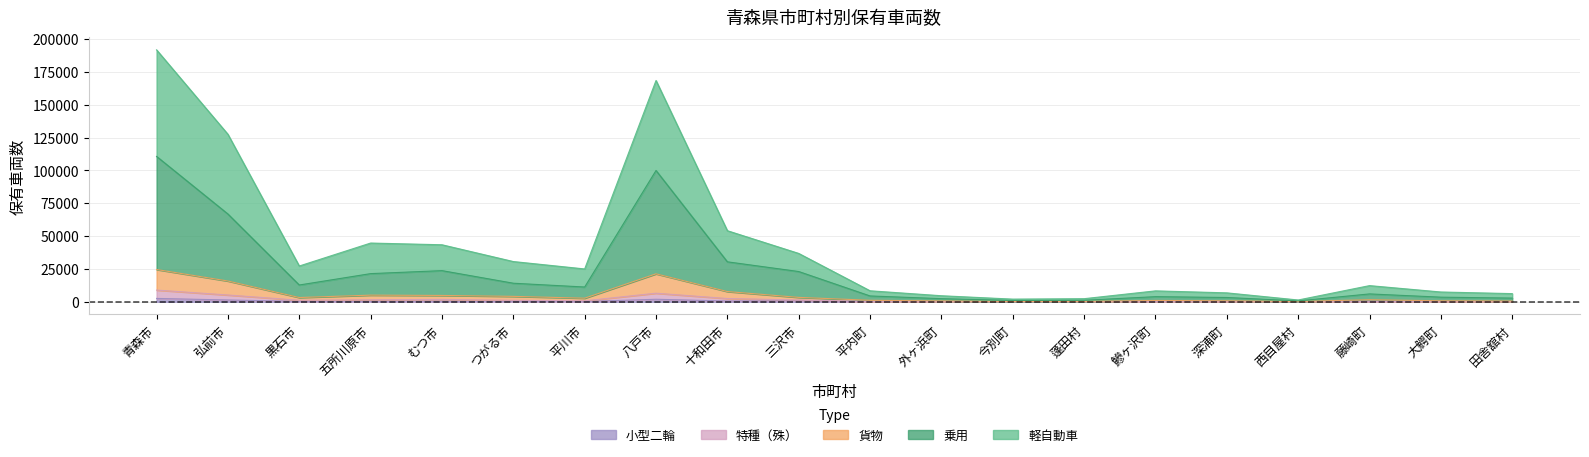

At which category is the sum across all series the highest?

青森市